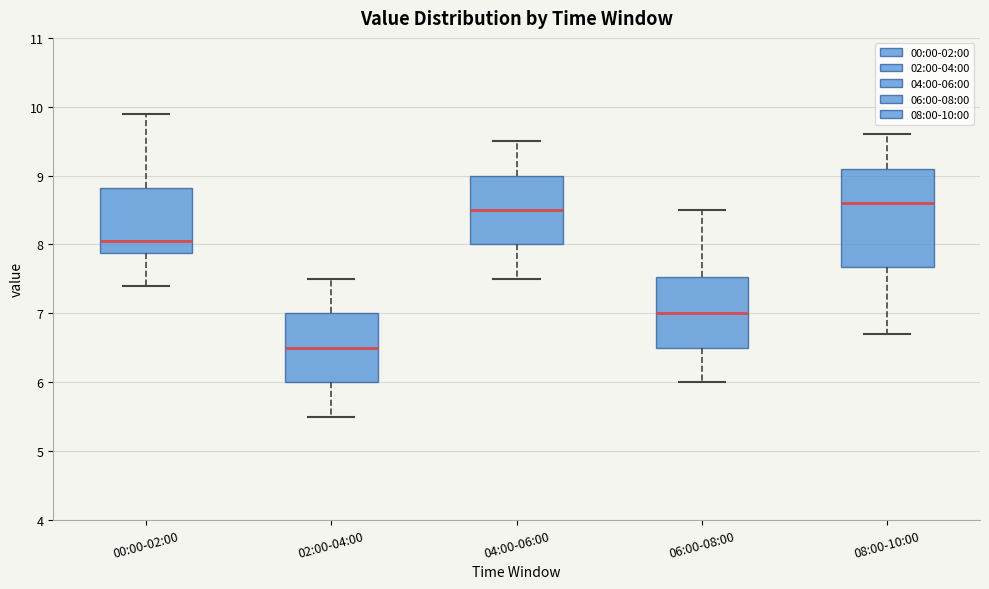

Reading left to right, read every box against the y-axis: the position of its median line, the range the box covers, and the ends of its whiskers. The values are not printed on the chart, so give them approximately, as read against the axis.

00:00-02:00: median 8.1, box 7.9 to 8.8, whiskers 7.4 to 9.9
02:00-04:00: median 6.5, box 6.0 to 7.0, whiskers 5.5 to 7.5
04:00-06:00: median 8.5, box 8.0 to 9.0, whiskers 7.5 to 9.5
06:00-08:00: median 7.0, box 6.5 to 7.5, whiskers 6.0 to 8.5
08:00-10:00: median 8.6, box 7.7 to 9.1, whiskers 6.7 to 9.6